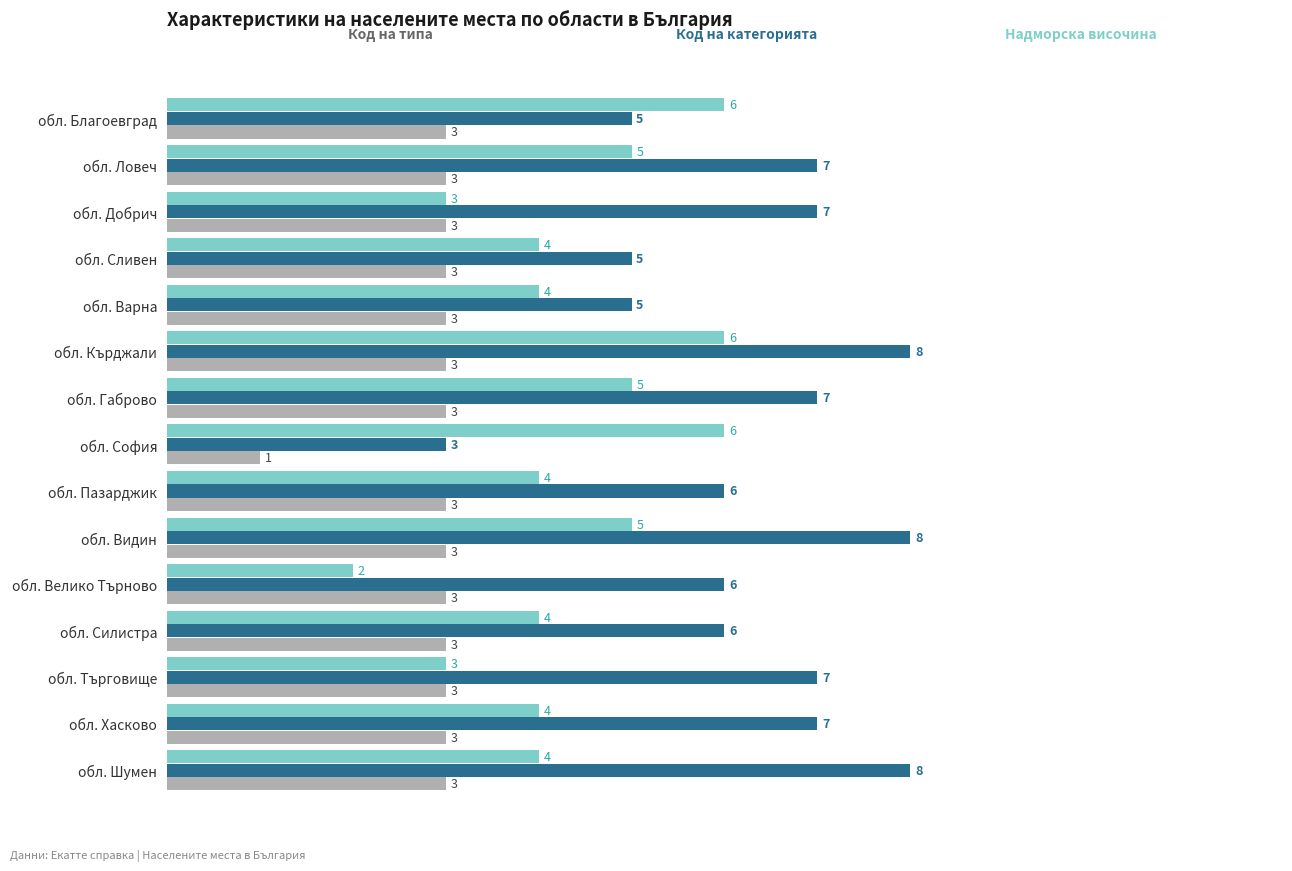

What is the total value across all series at обл. Велико Търново?

11